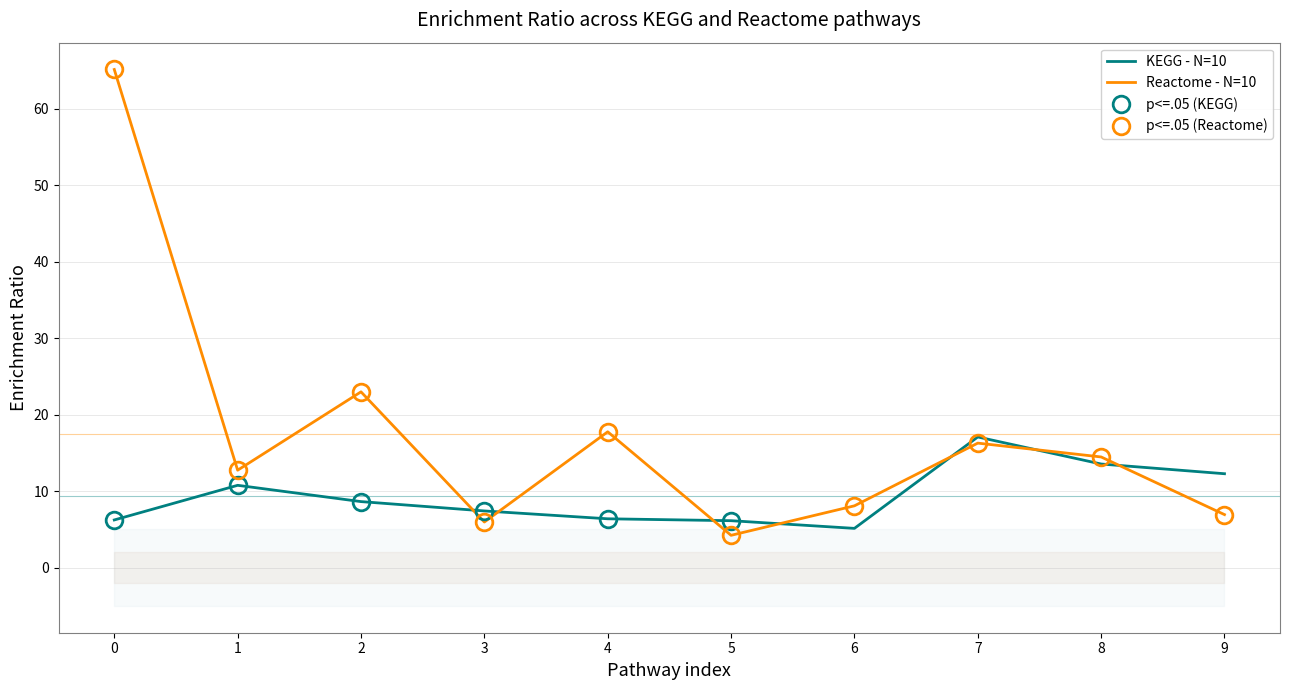

What is the difference between the maximum and minimum values in the Reactome - N=10 series?

60.9